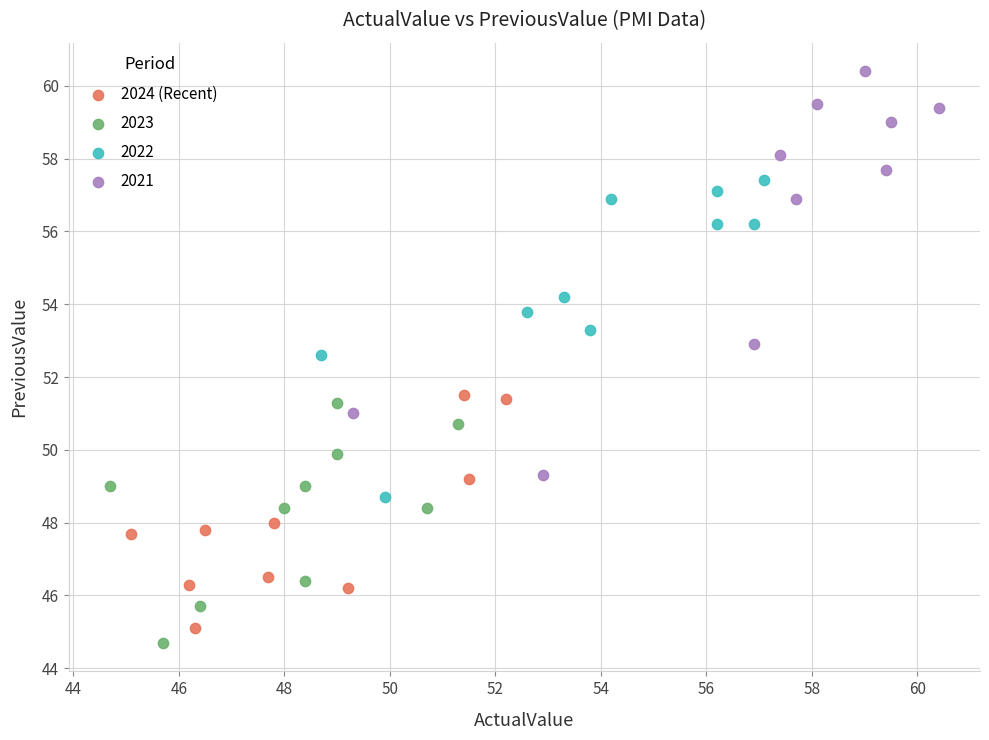

Which series has the widest spread of Y values?

2021